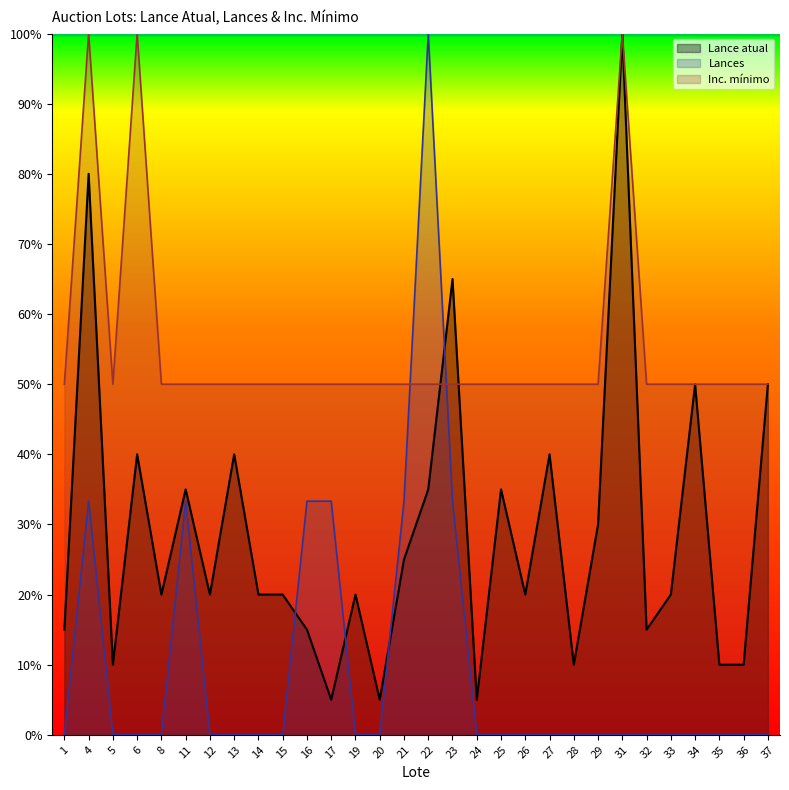

Is the value of Lance atual at 5 greater than the value of Lances at 13?

Yes